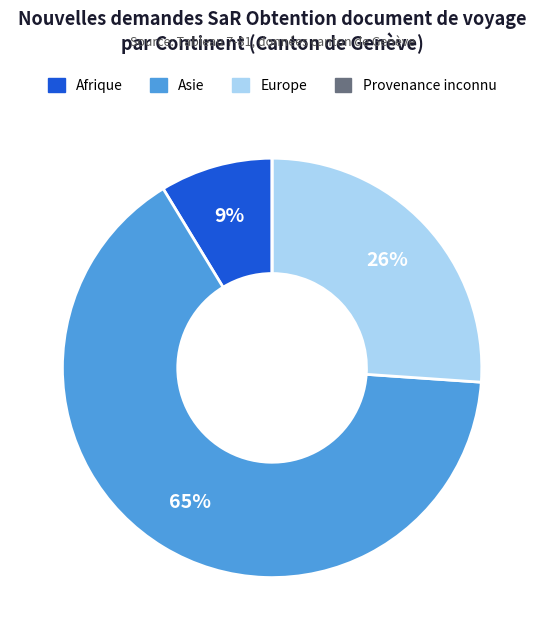

Is it true that Europe is 39% of the pie?

False